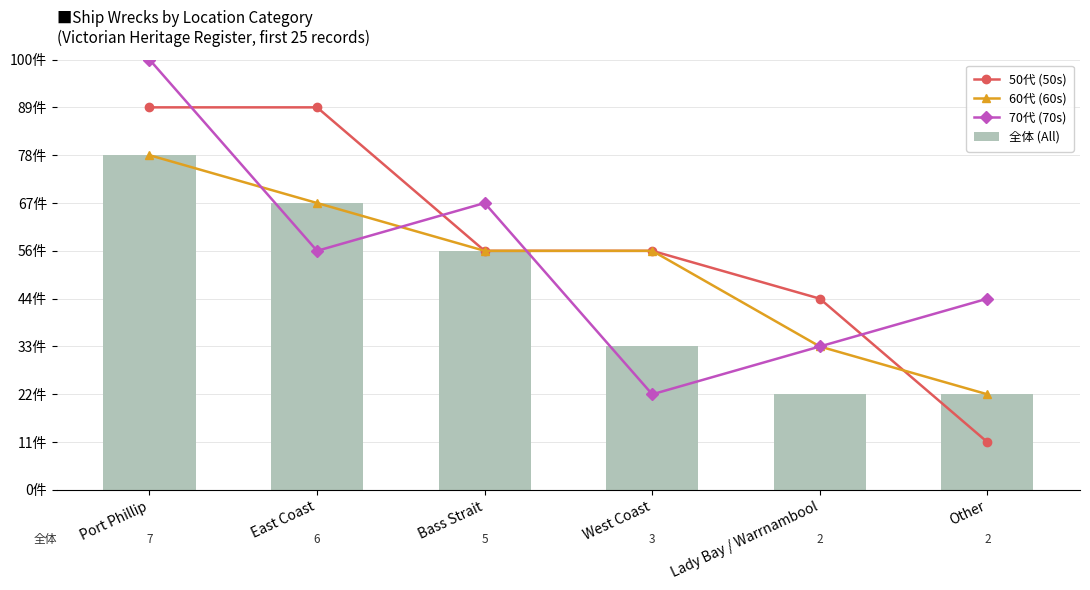

What is the minimum value shown in the chart?

1